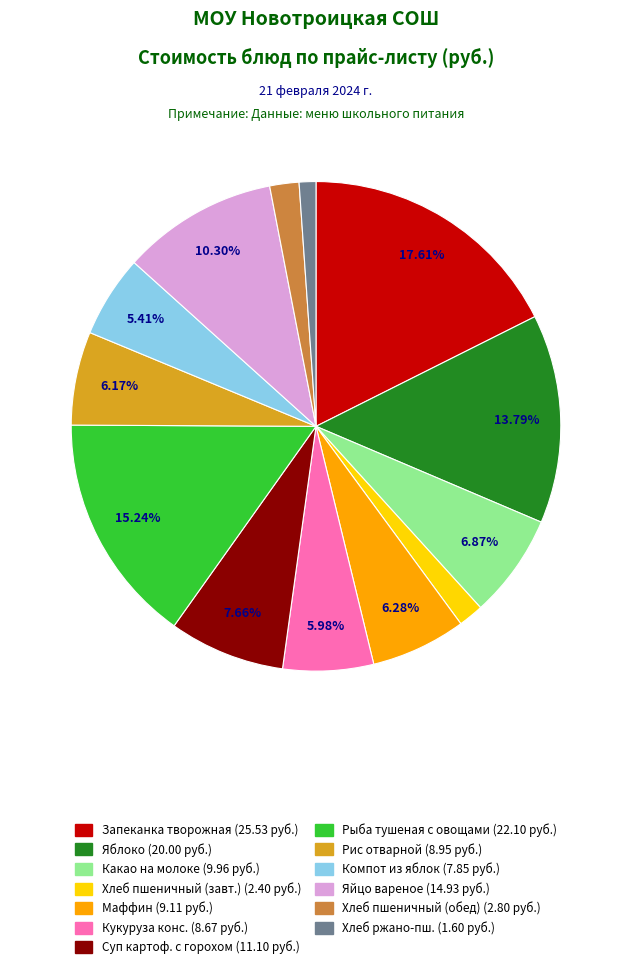

How many segments does this pie chart have?

13